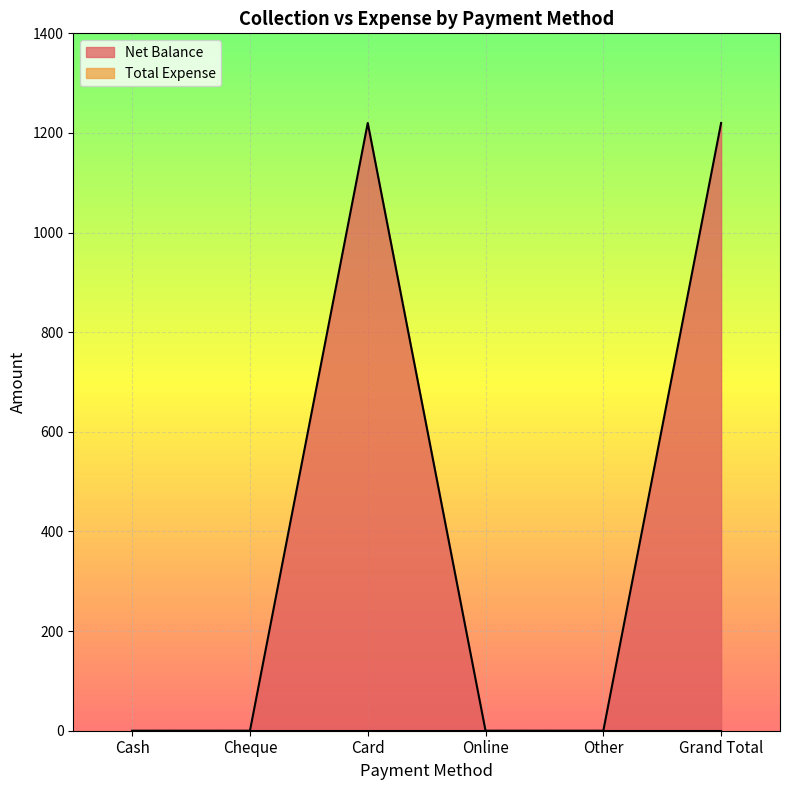

How many interior local peaks (higher than both neighbors) does the data have?

1